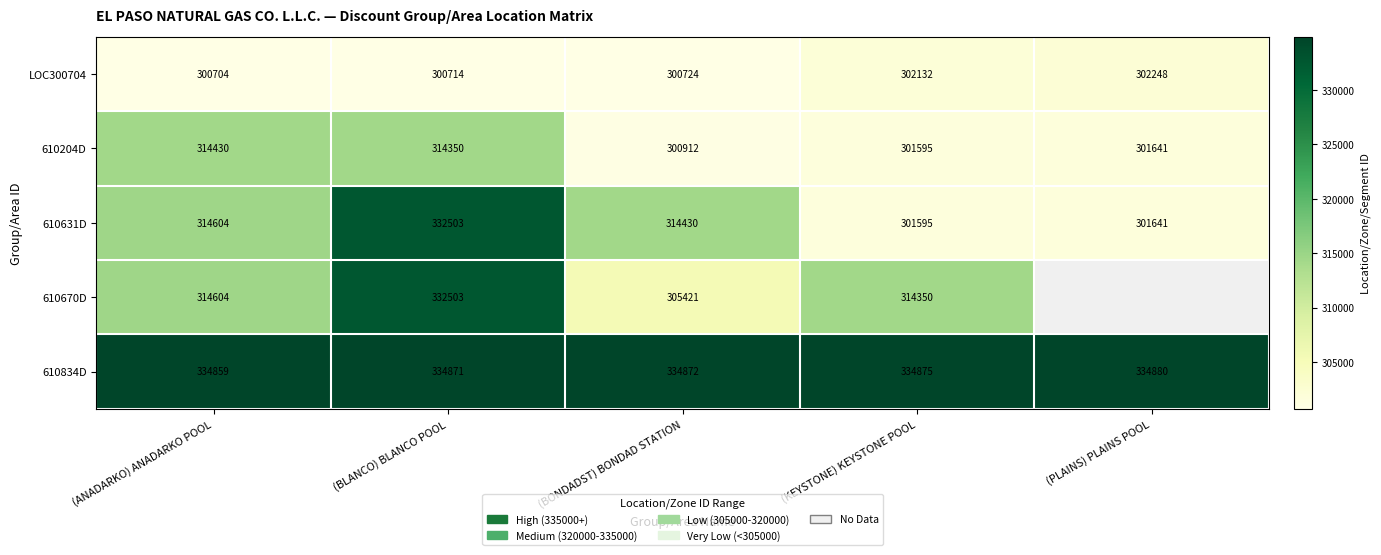

What is the spread (max minus min) of values at (PLAINS) PLAINS POOL?

33239.0